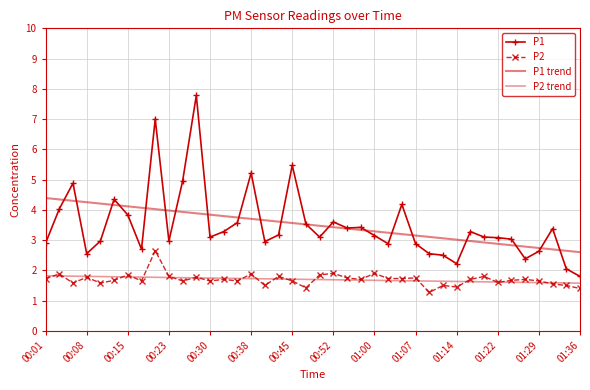

Rank the categories by P1 trend value from lowest to highest.

39, 38, 37, 36, 35, 34, 33, 32, 31, 30, 29, 28, 27, 26, 25, 24, 23, 22, 21, 20, 19, 18, 17, 16, 15, 14, 01:36, 01:29, 01:22, 01:14, 01:07, 01:00, 00:52, 00:45, 00:38, 00:30, 00:23, 00:15, 00:08, 00:01